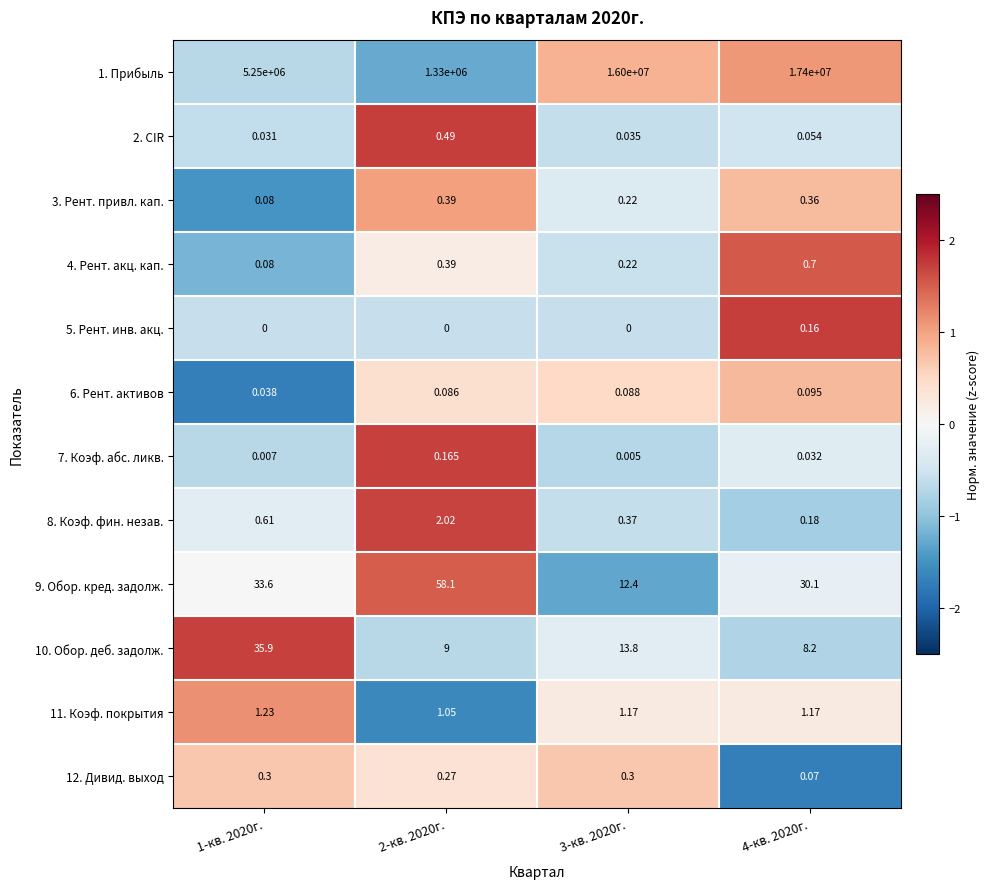

At which category is the sum across all series the highest?

4-кв. 2020г.